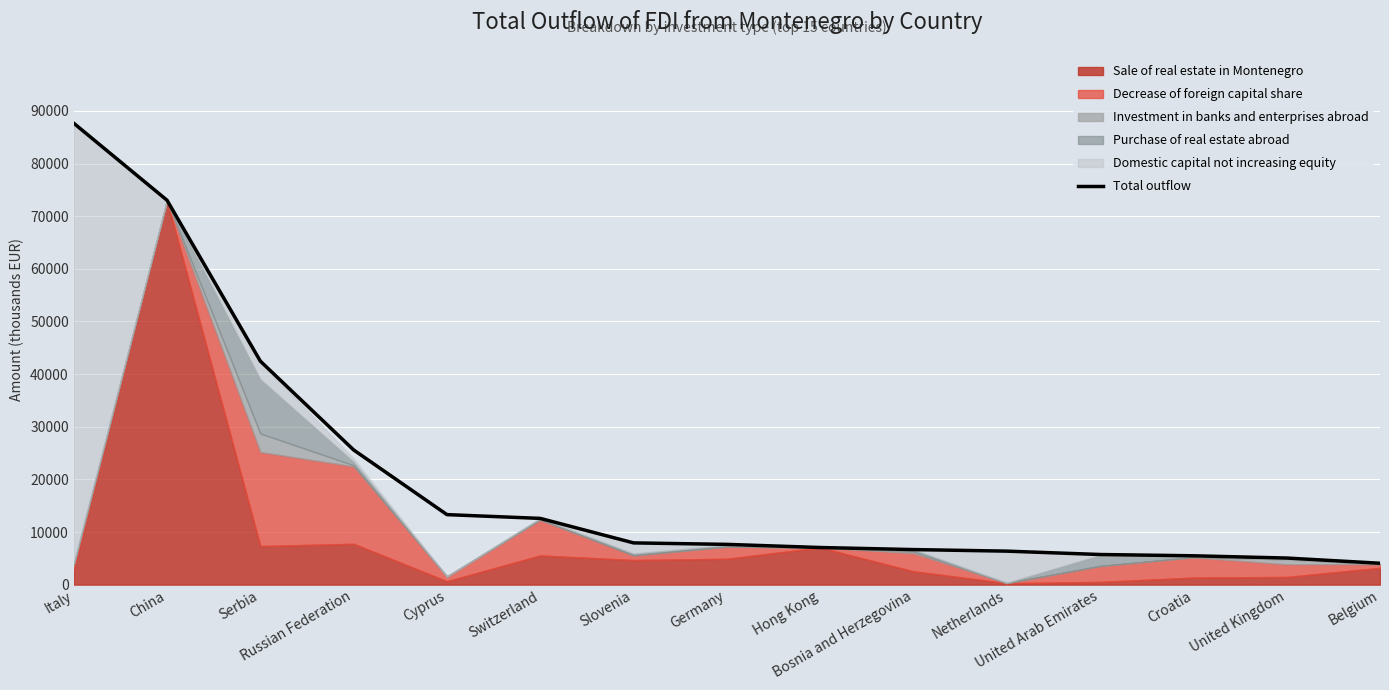

What is the label of the 12th point from the right?

Russian Federation